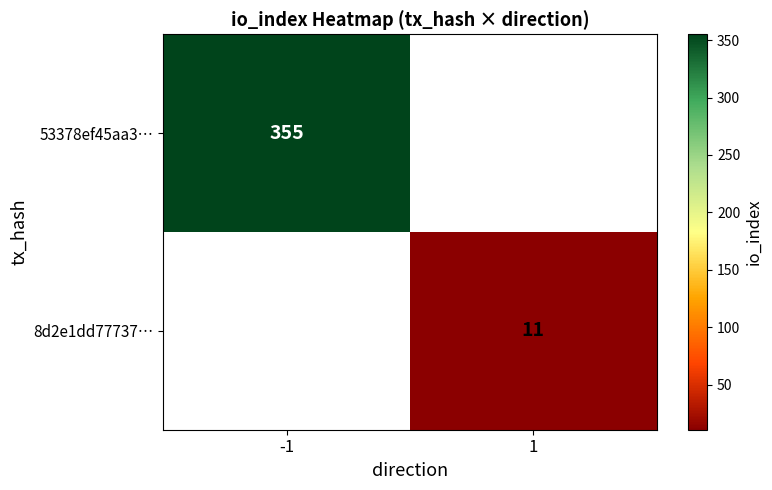

Is the value of 8d2e1dd77737… at 1 greater than the value of 53378ef45aa3… at -1?

No